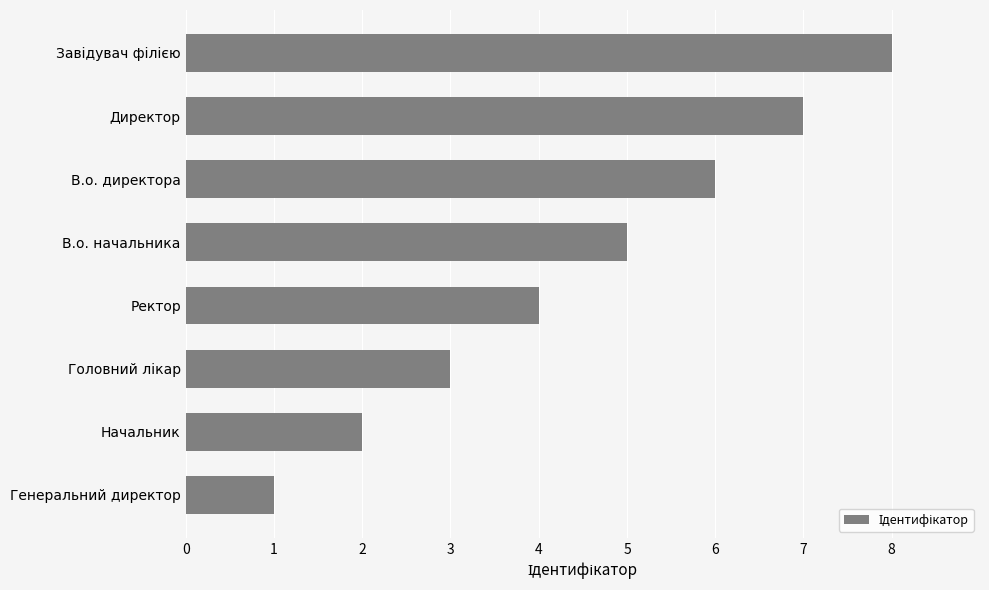

Does the chart contain any negative values?

No